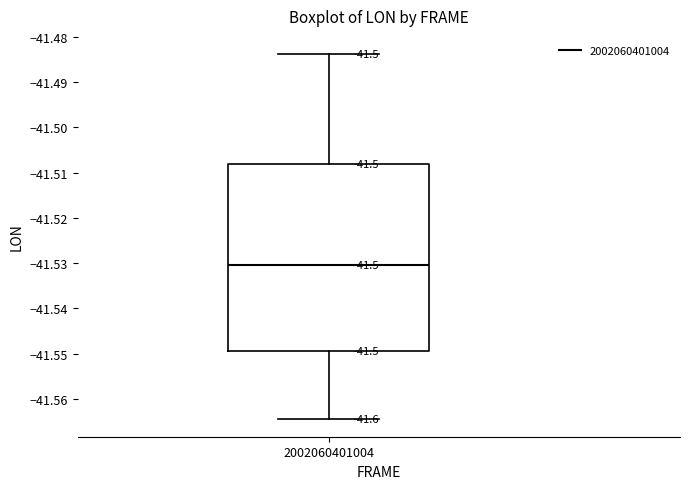

Read this box plot against the y-axis: the position of the median line, the range covered by the box, and the ends of both whiskers. The values are not printed on the chart, so give them approximately, as read against the axis.

median -41.530, box -41.549 to -41.508, whiskers -41.564 to -41.484